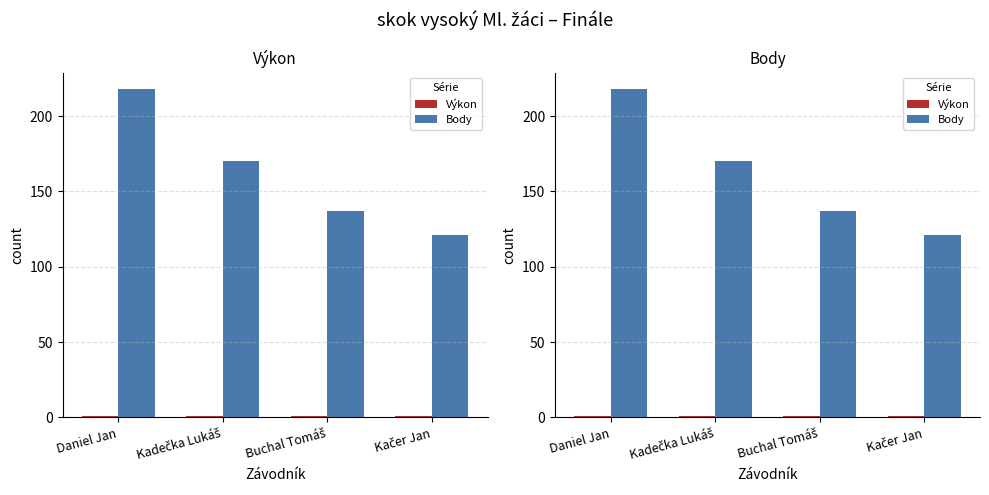

Reading left to right, list all the values displayed in this chart.

Výkon: 1.2	1.2	1.1	1.1
Body: 218.0	170.0	137.0	121.0